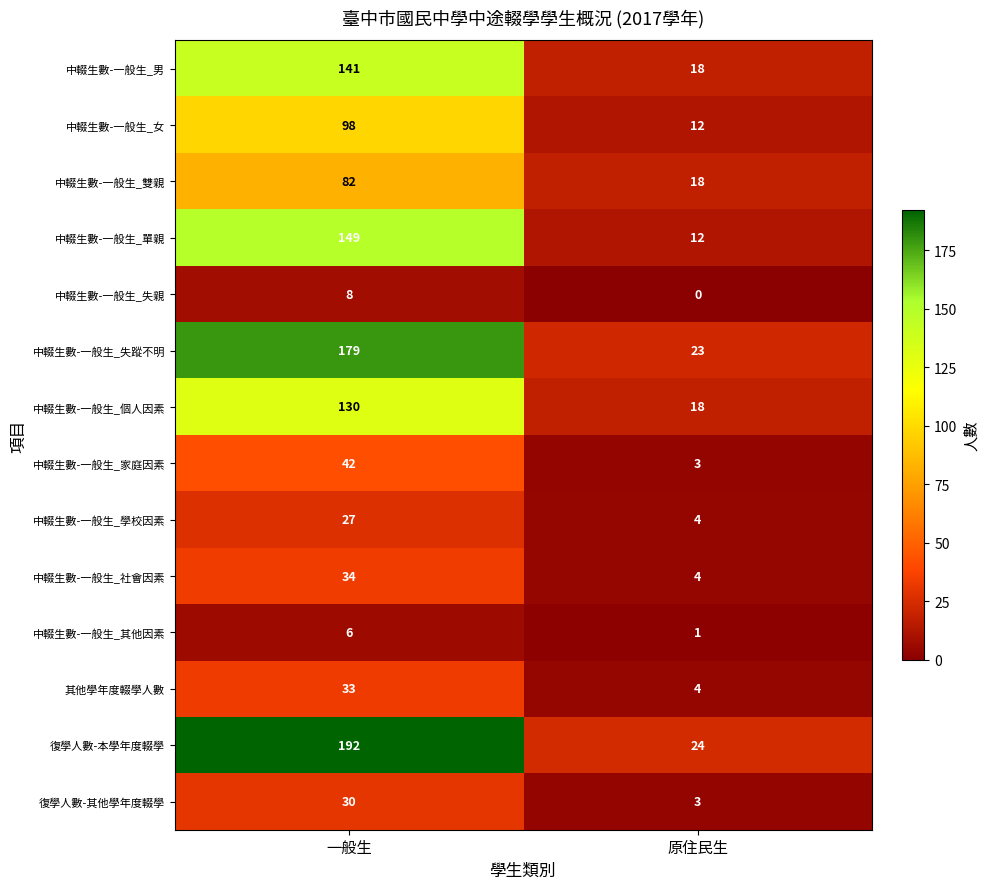

Which series has the largest total across all categories?

復學人數-本學年度輟學